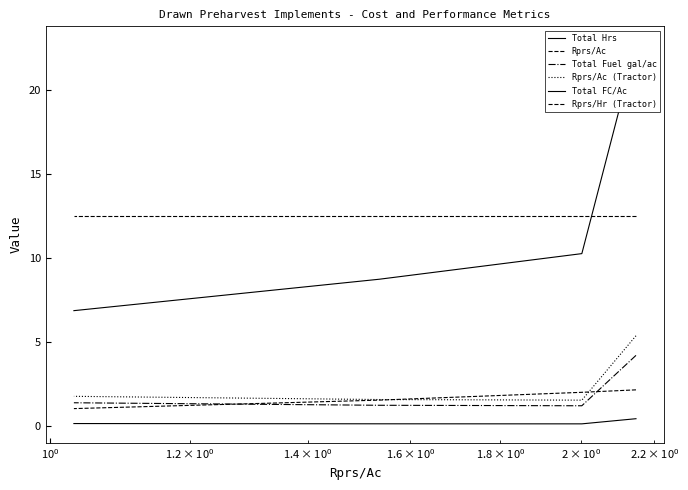

True or false: Rprs/Ac (Tractor) and Total Hrs cross at least once.

False